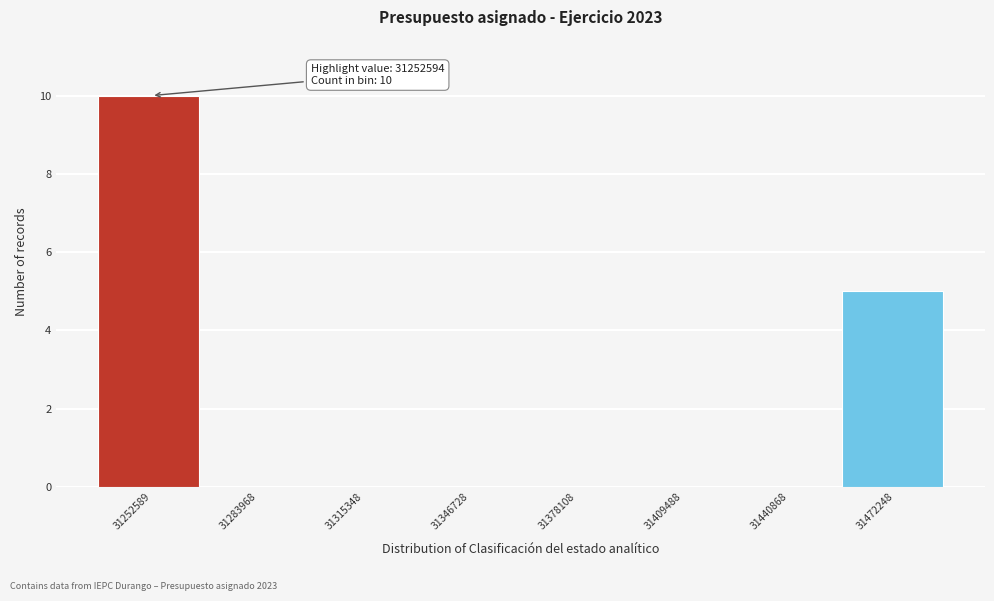

Reading left to right, what are all the values shown in this chart?

31252589=10	31283968=0	31315348=0	31346728=0	31378108=0	31409488=0	31440868=0	31472248=5